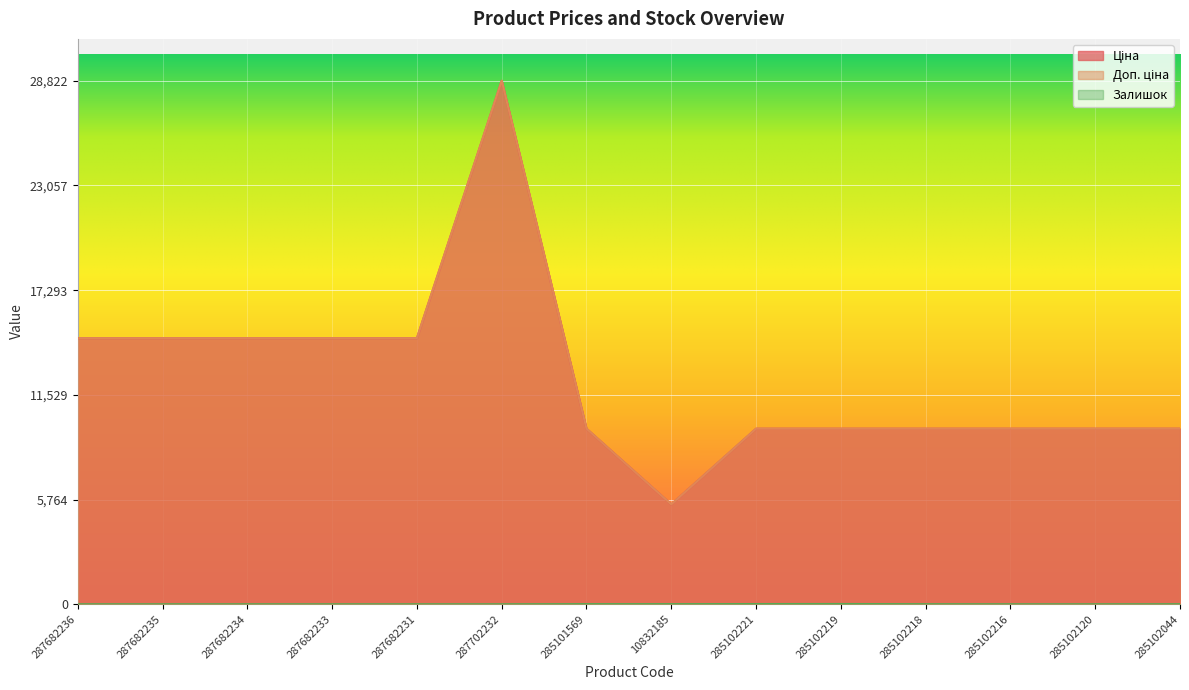

Where is the first local maximum for Ціна?

287702232